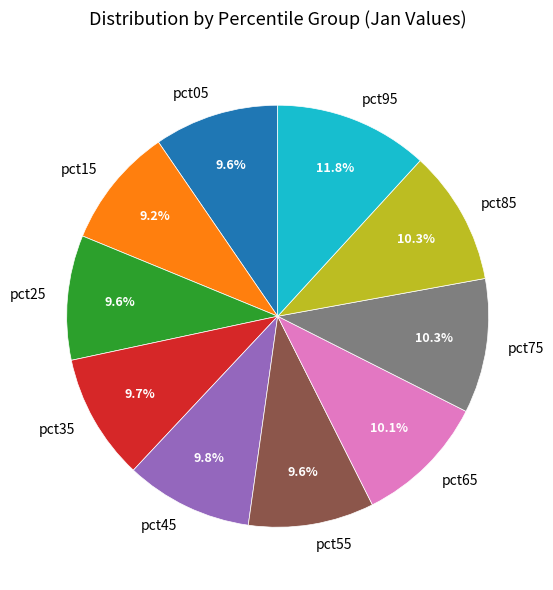

Does any single category account for the majority?

No